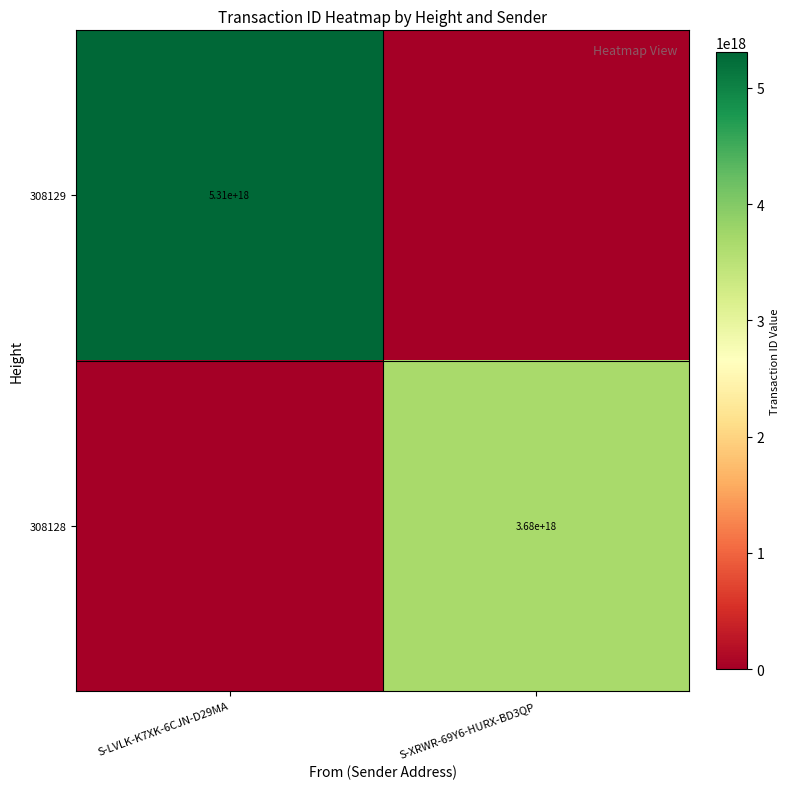

True or false: 308128 has a value of 3680000000000000000 at S-XRWR-69Y6-HURX-BD3QP.

True